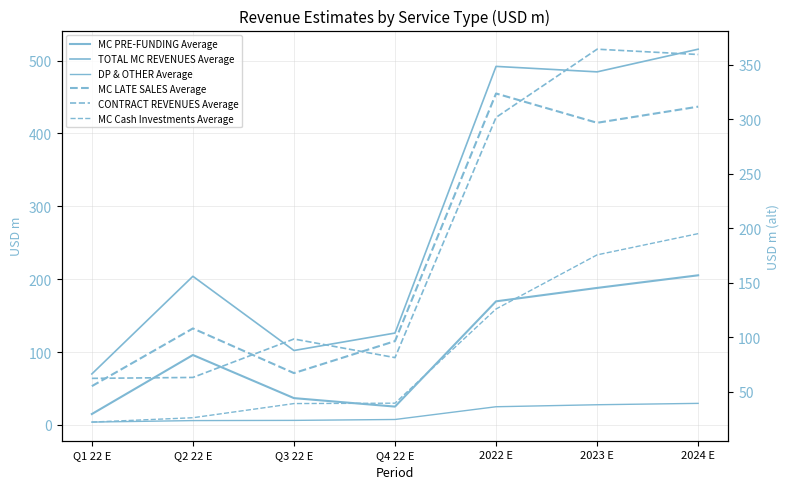

Where is DP & OTHER Average nearest to the value 16?

Q4 22 E